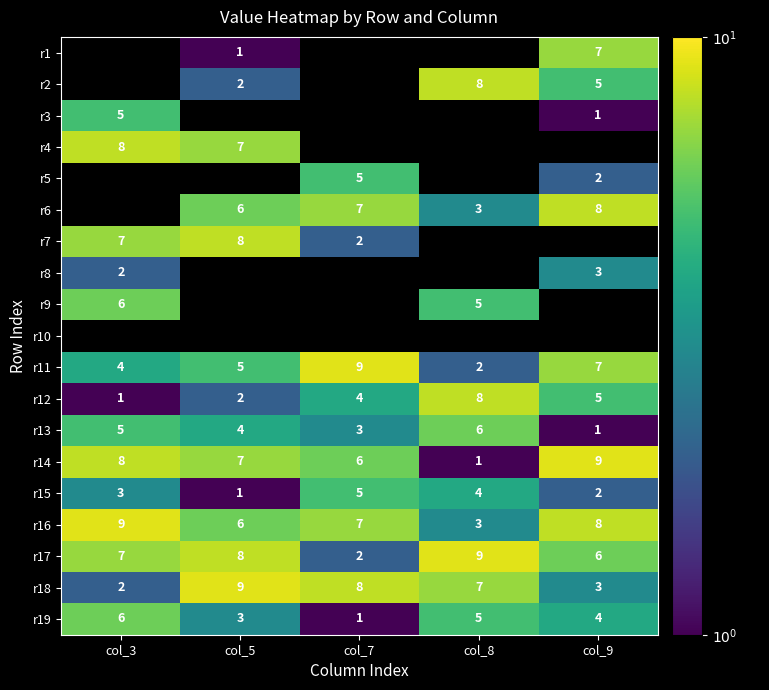

List the labels in order of r15 value, smallest first.

col_5, col_9, col_3, col_8, col_7